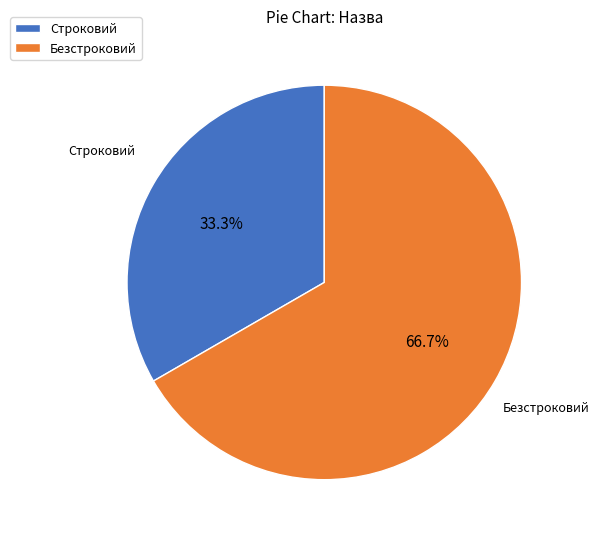

Count the number of slices in the pie.

2